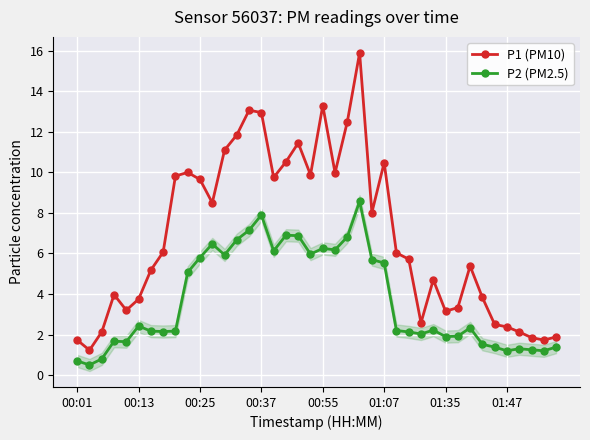

Rank the series by their average value, from highest to lowest.

P1 (PM10), P2 (PM2.5)